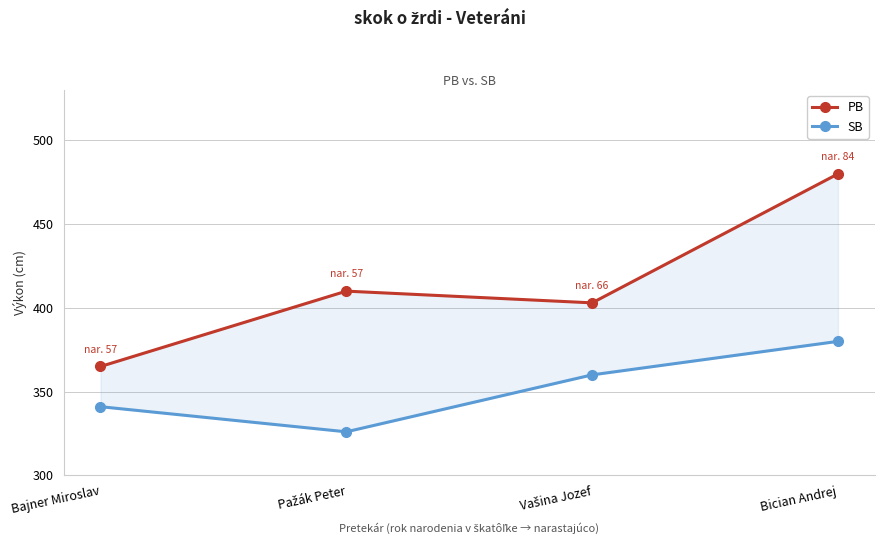

How many values in the SB series exceed 360?

1